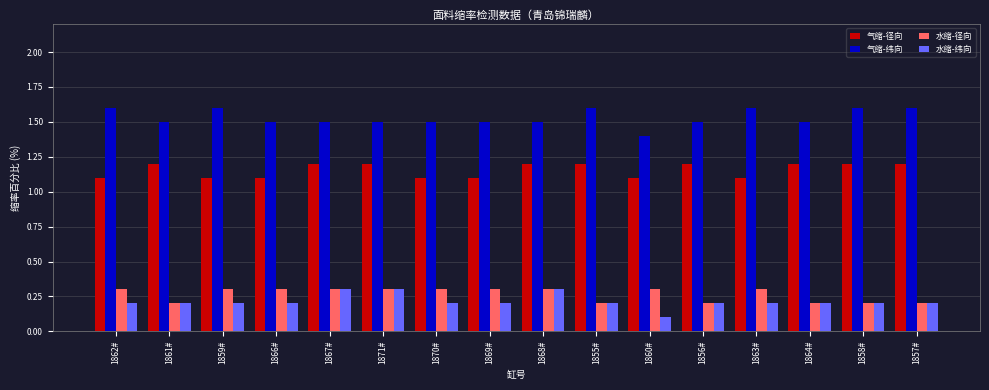

What is the greatest value displayed?

1.6